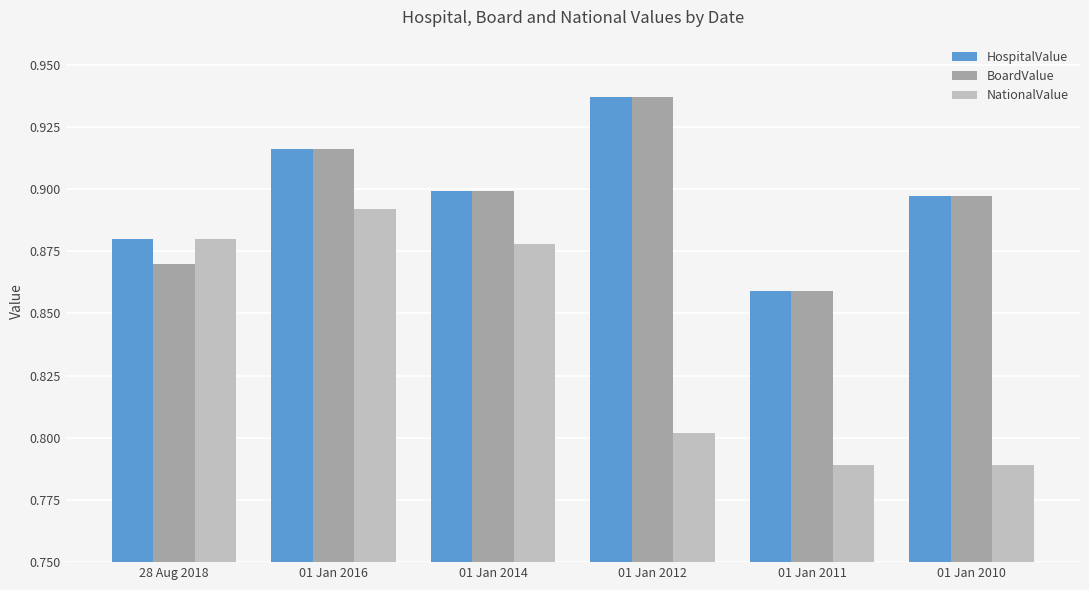

What is the label of the 3rd bar from the left?

01 Jan 2014